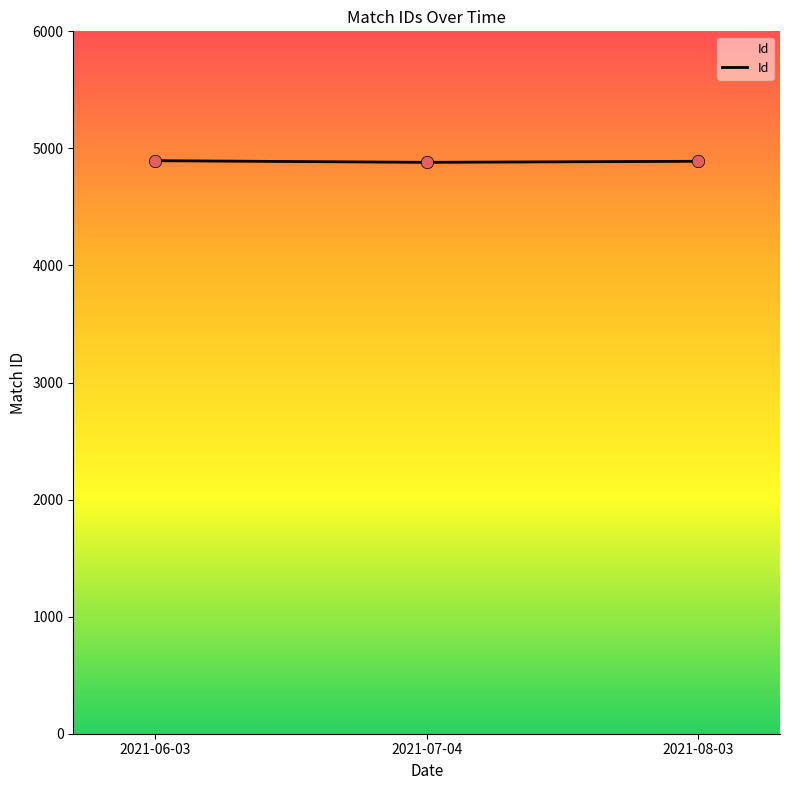

What is the change in value from 2021-06-03 to 2021-07-04?

-14